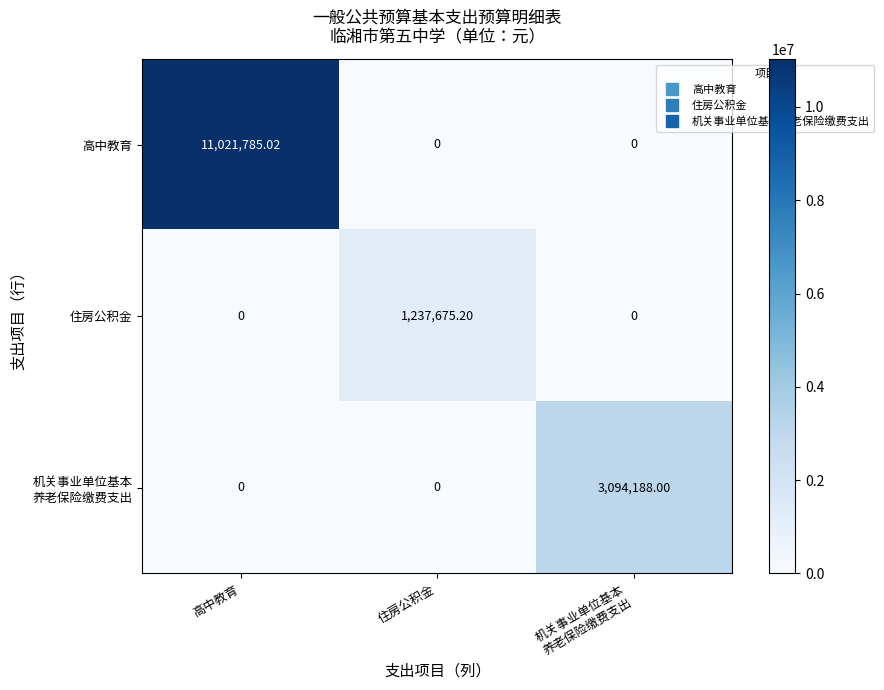

Which category has the highest value in the 住房公积金 series?

住房公积金